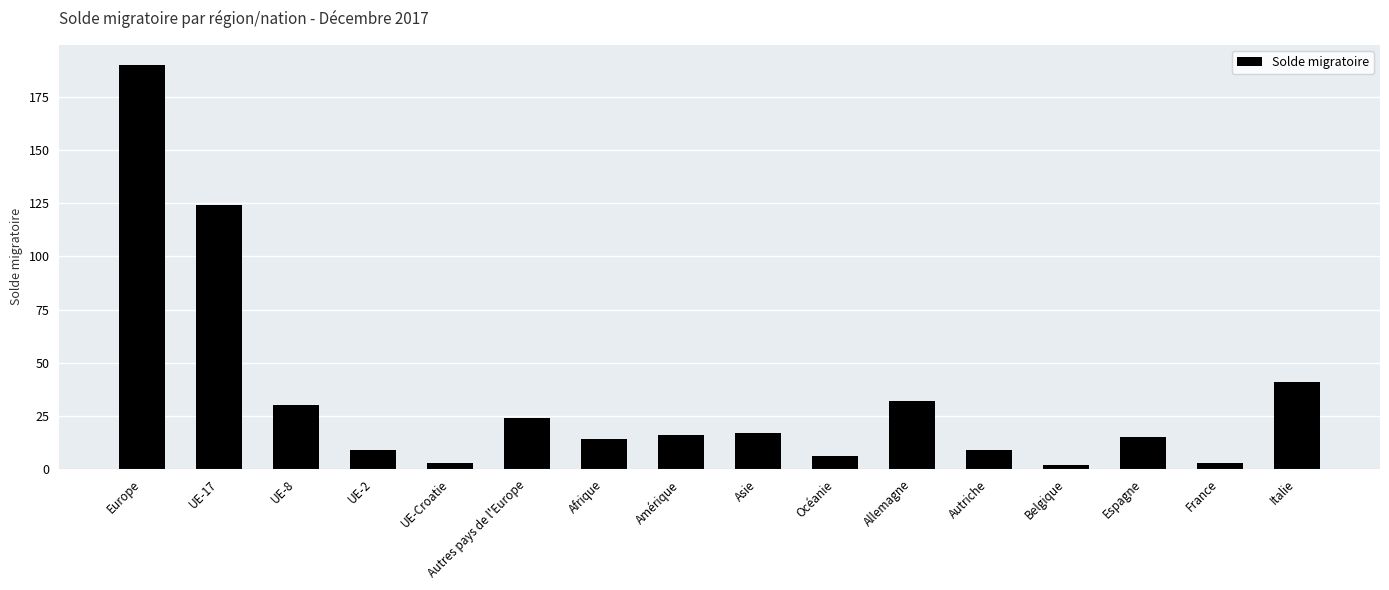

Reading left to right, transcribe all the data shown in this chart.

Europe=190	UE-17=124	UE-8=30	UE-2=9	UE-Croatie=3	Autres pays de l'Europe=24	Afrique=14	Amérique=16	Asie=17	Océanie=6	Allemagne=32	Autriche=9	Belgique=2	Espagne=15	France=3	Italie=41